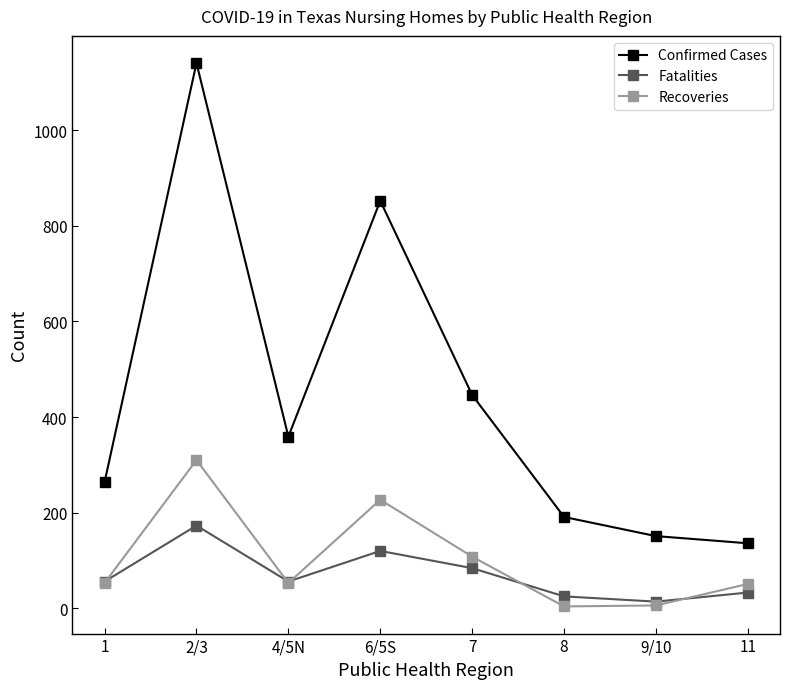

At which category does Recoveries reach its first local valley?

4/5N